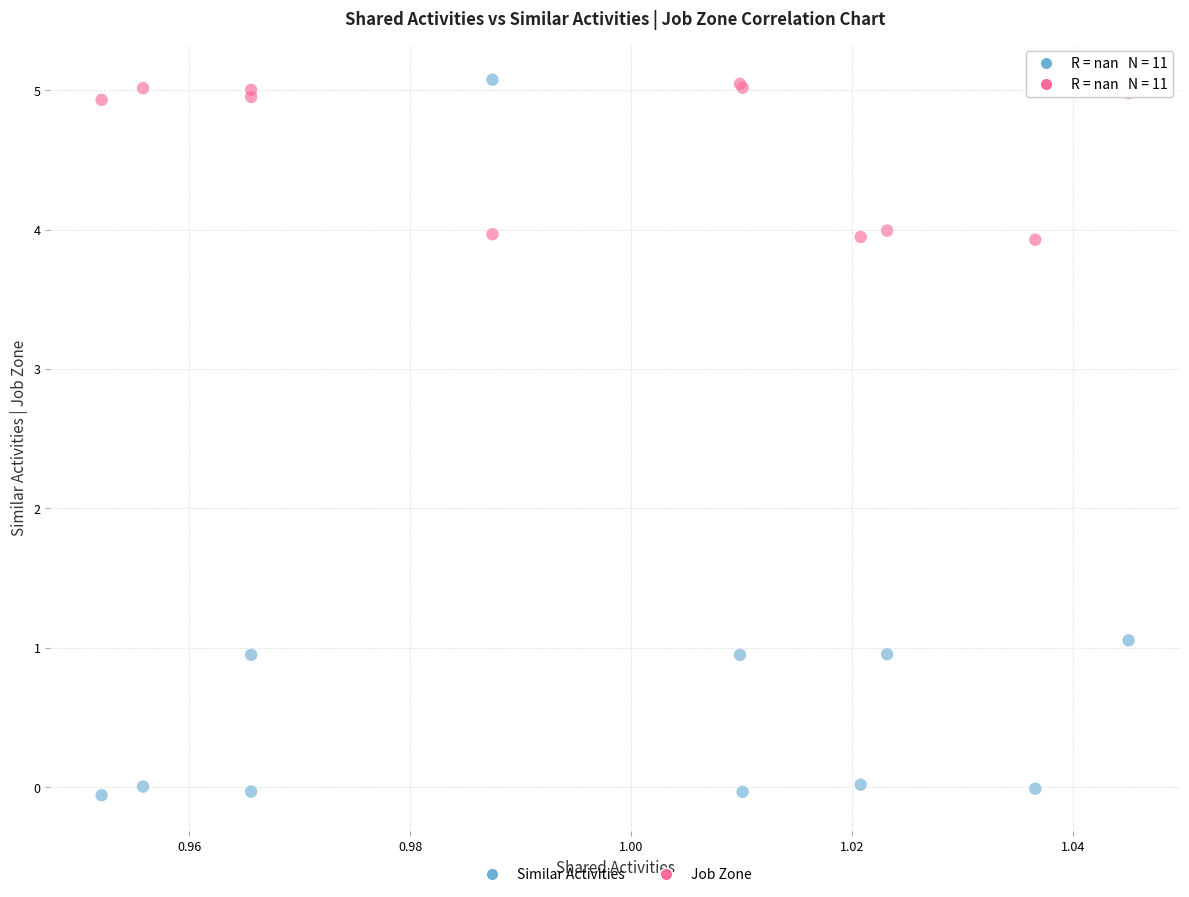

Which series reaches the minimum Y coordinate?

Similar Activities